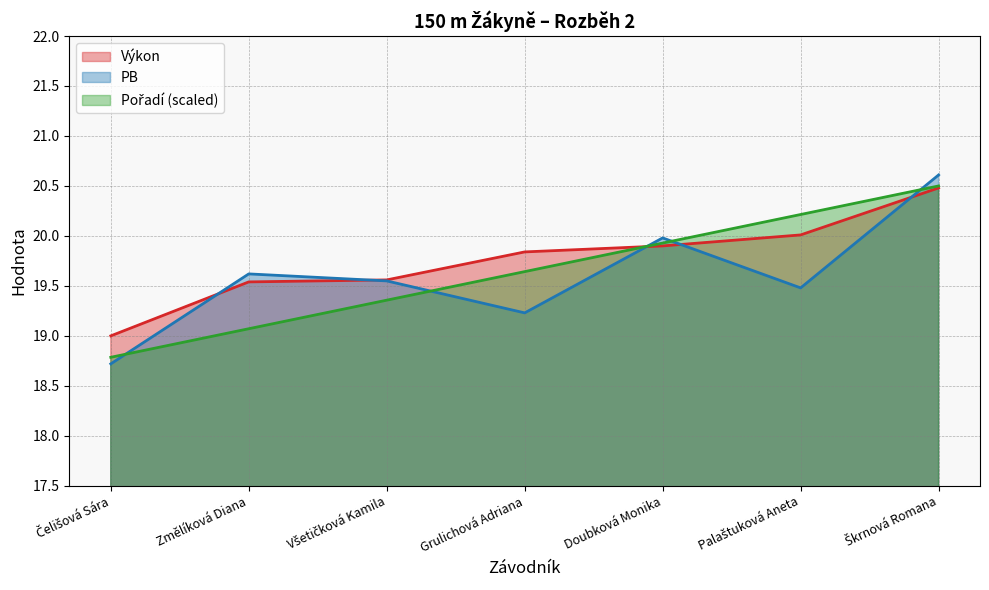

What is the difference between the second highest and minimum values in the PB series?

1.3